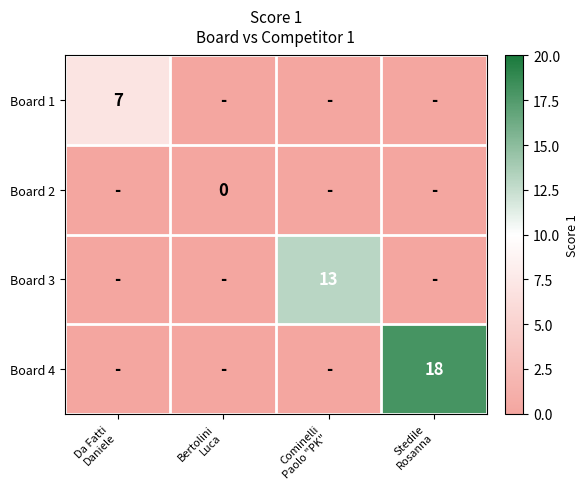

Count the number of categories in the chart.

4